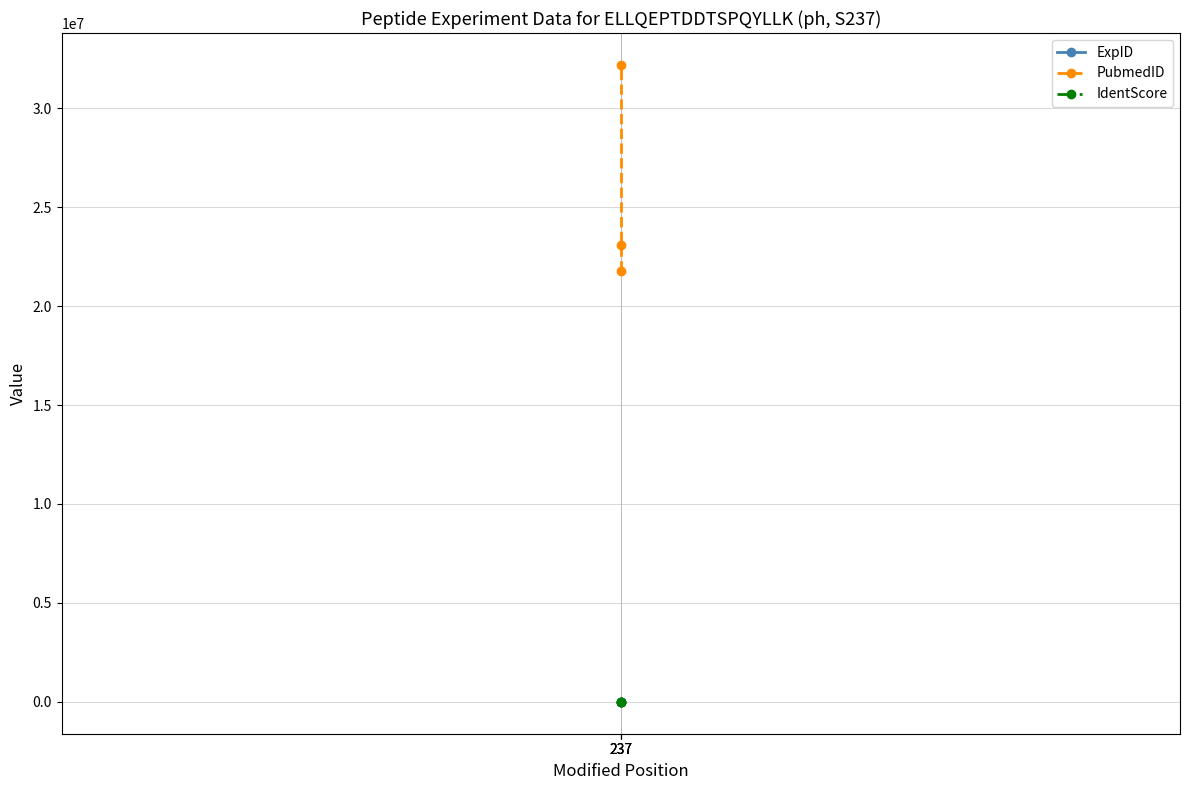

What is the lowest value of the ExpID series?

38.0